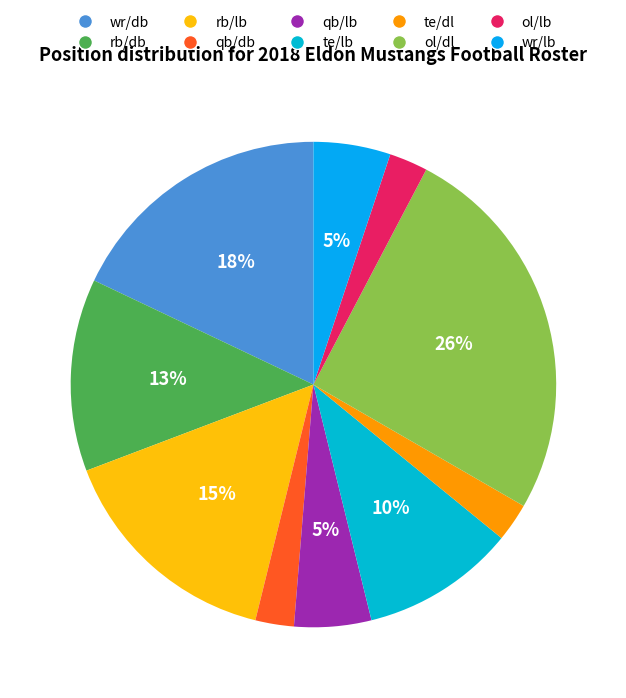

Which category has the biggest portion of the pie?

ol/dl